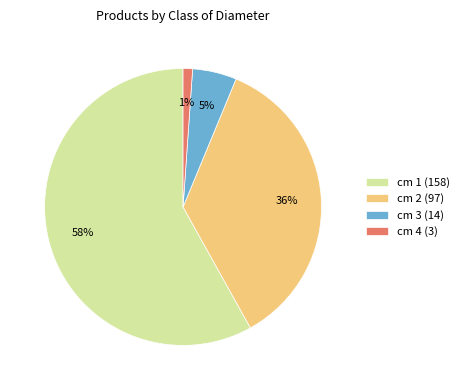

Count the number of slices in the pie.

4